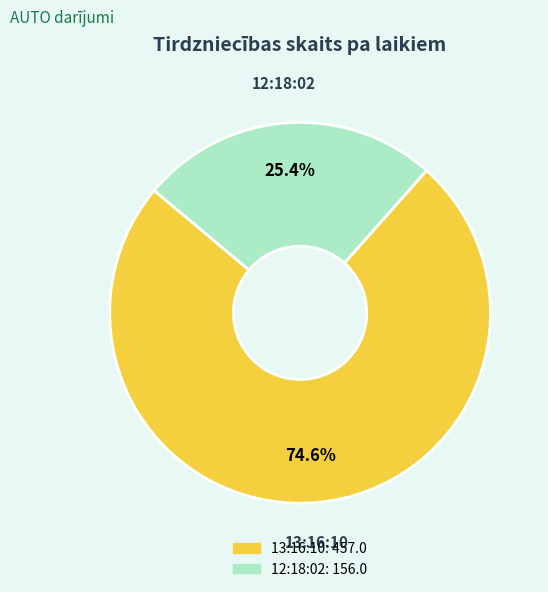

How many slices are in this pie chart?

2